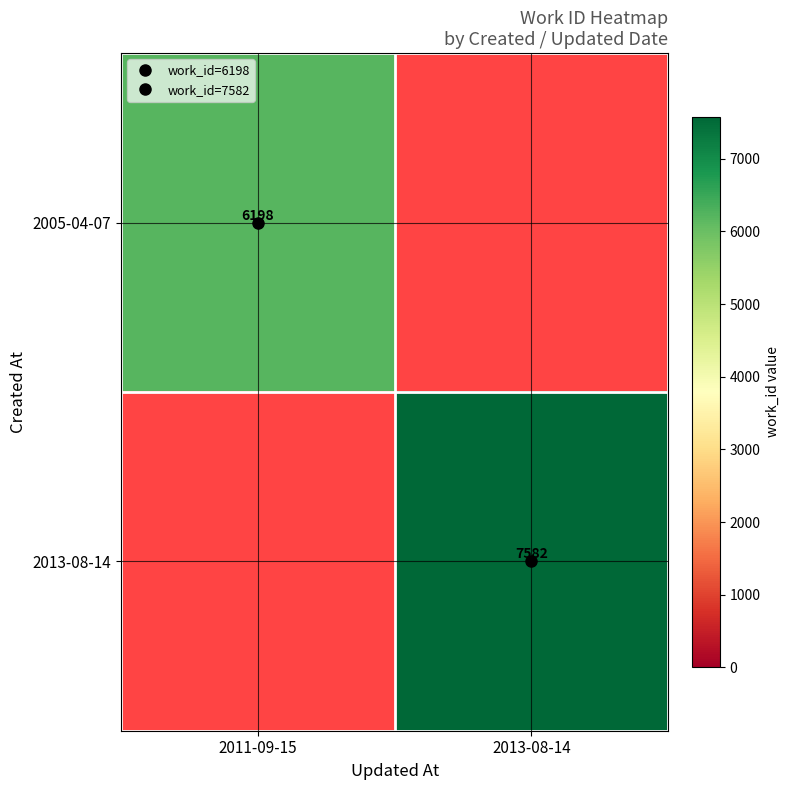

True or false: 2013-08-14 has a value of 7582.0 at 2013-08-14.

True